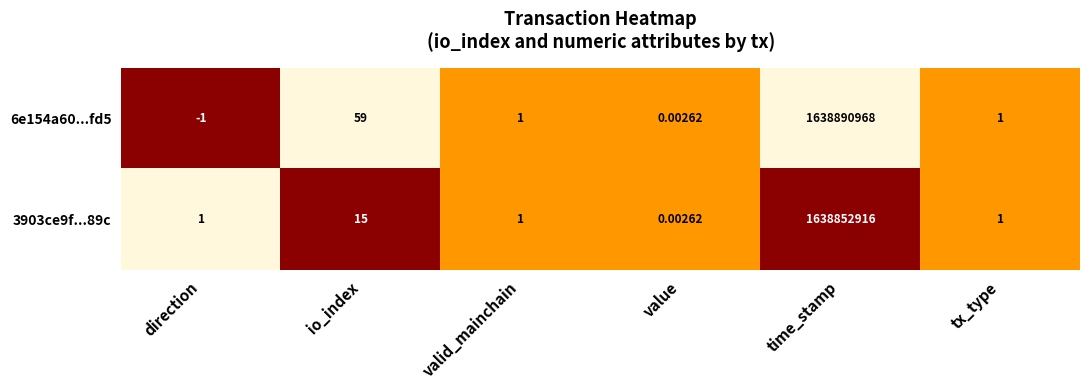

At which label does 3903ce9f...89c reach its peak?

time_stamp